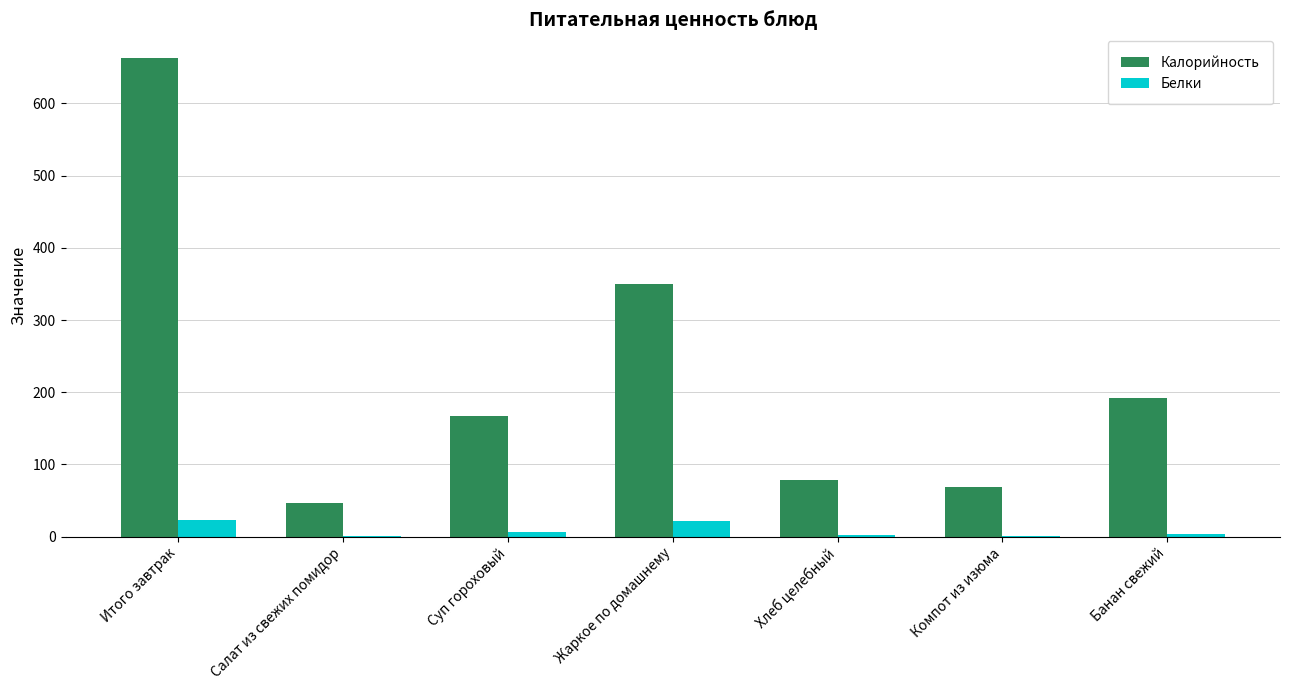

Is it true that Калорийность equals 78.6 at Хлеб целебный?

True